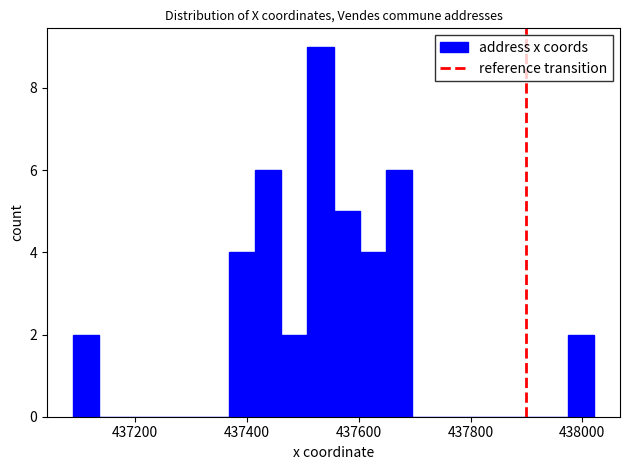

Around what value on the x-axis is the tallest bar? Give the approximate position of its centre, as read against the axis.

437540